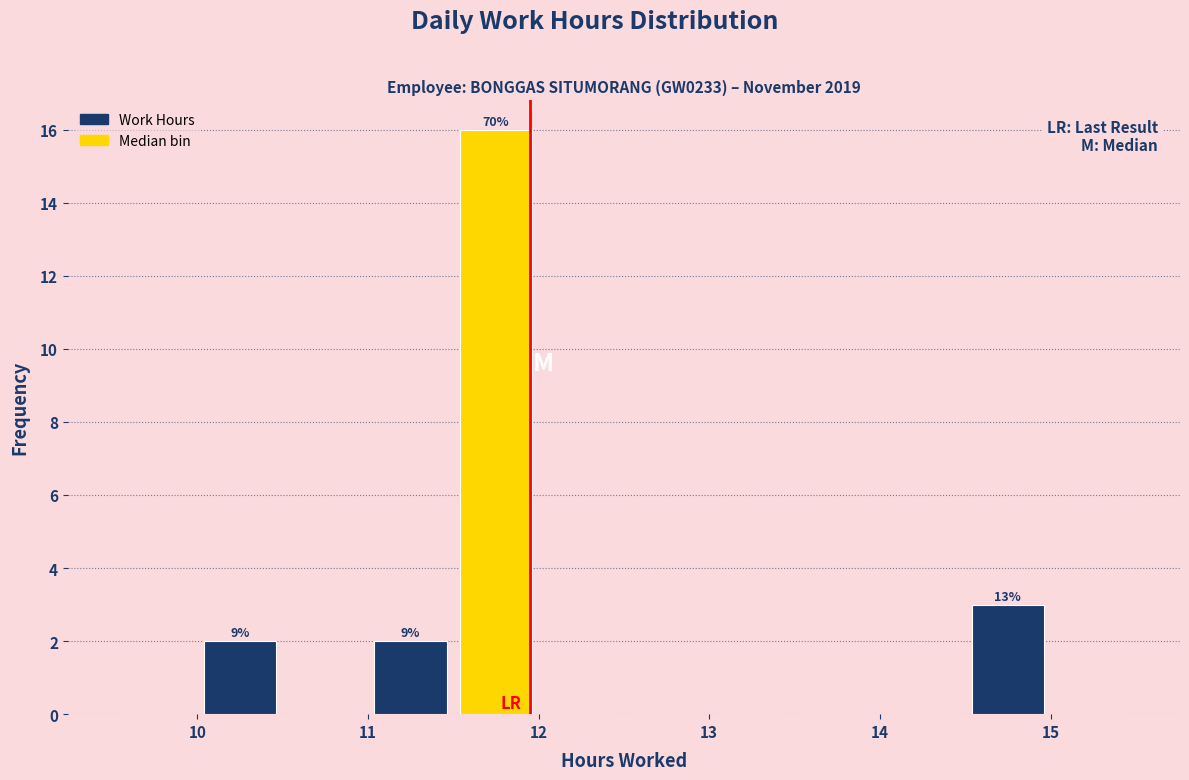

Over which range of the x-axis is the bar tallest?

11.5 to 12.0